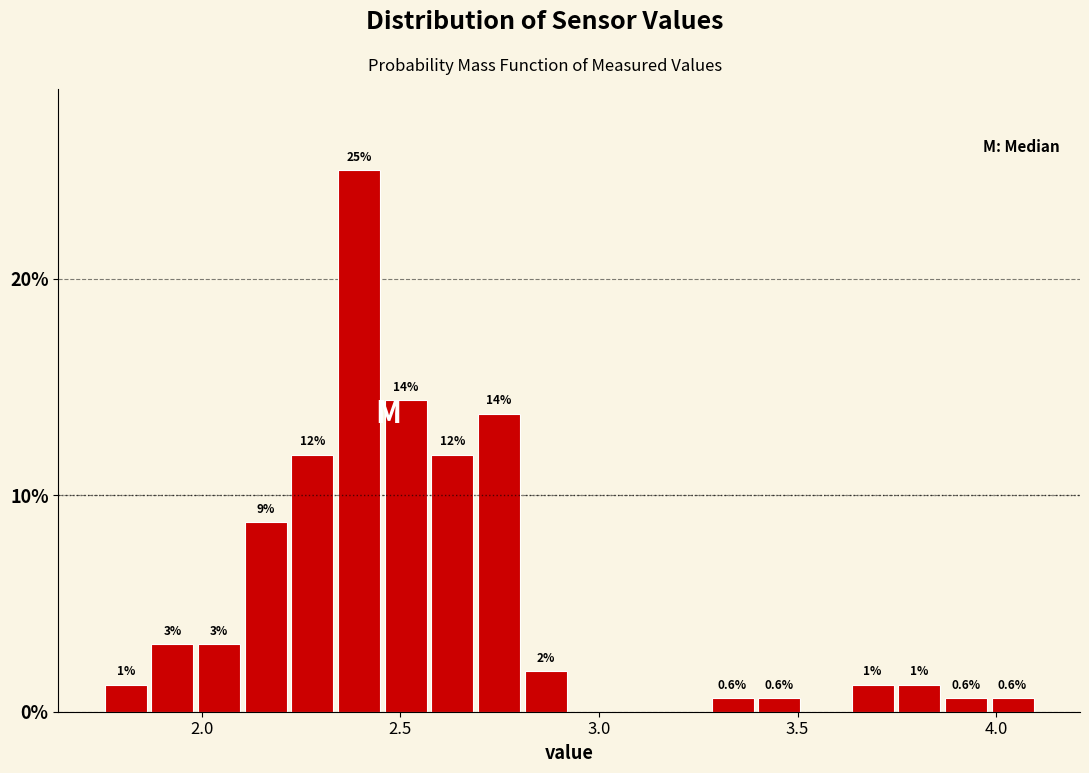

Read against the x-axis, roughly where is the centre of the tallest bar?

2.40